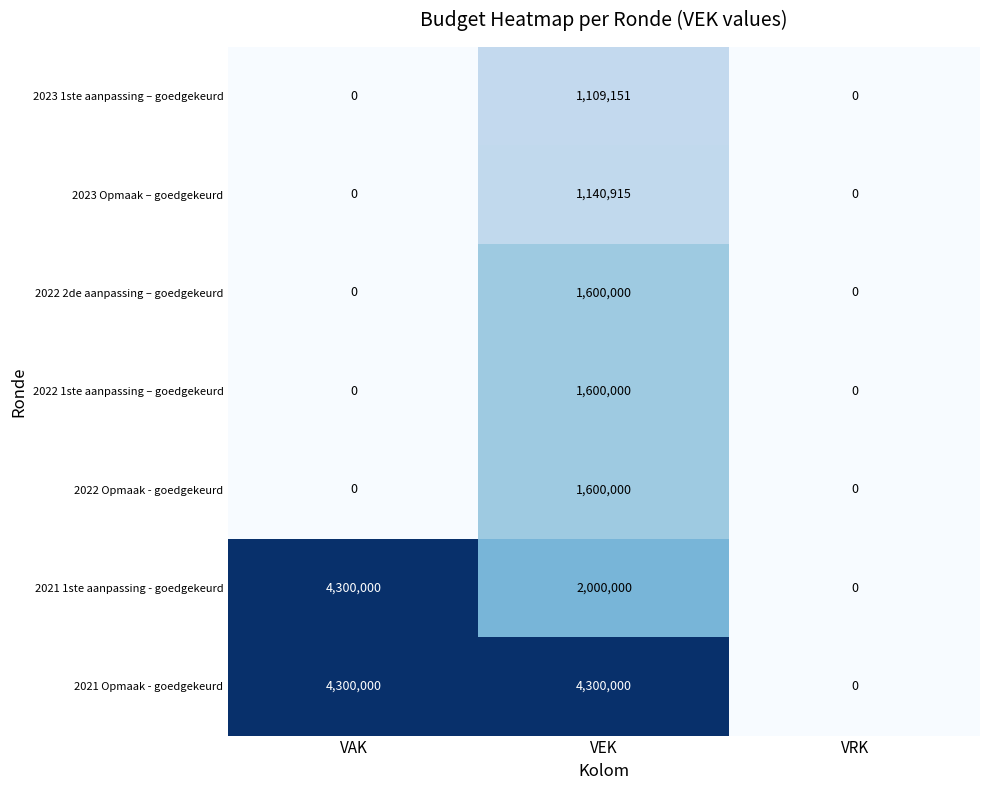

What is the difference between the highest and lowest values at VEK?

3190849